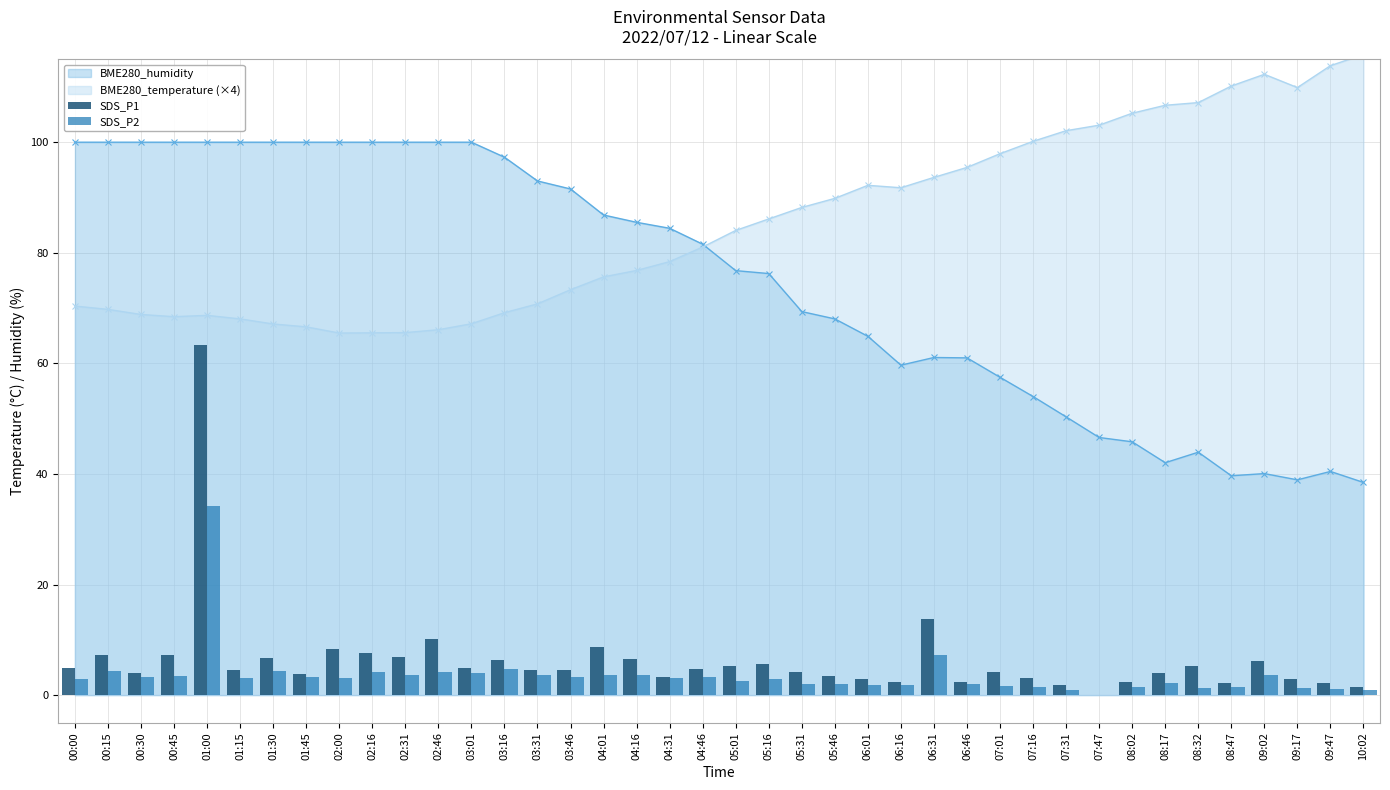

How many bars are there in total?

80